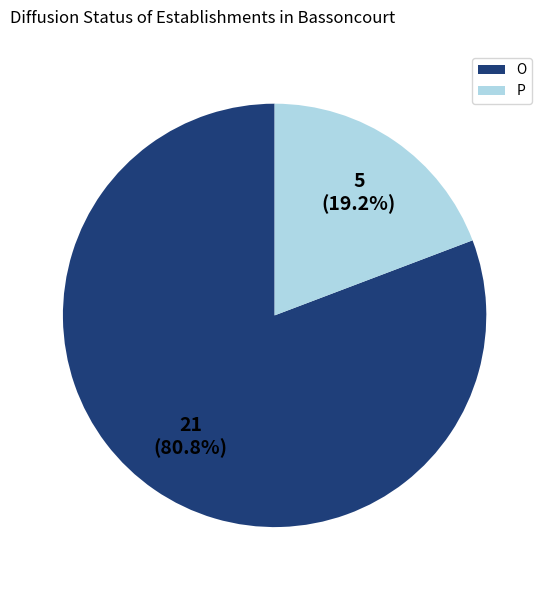

Which has a higher value, O or P?

O